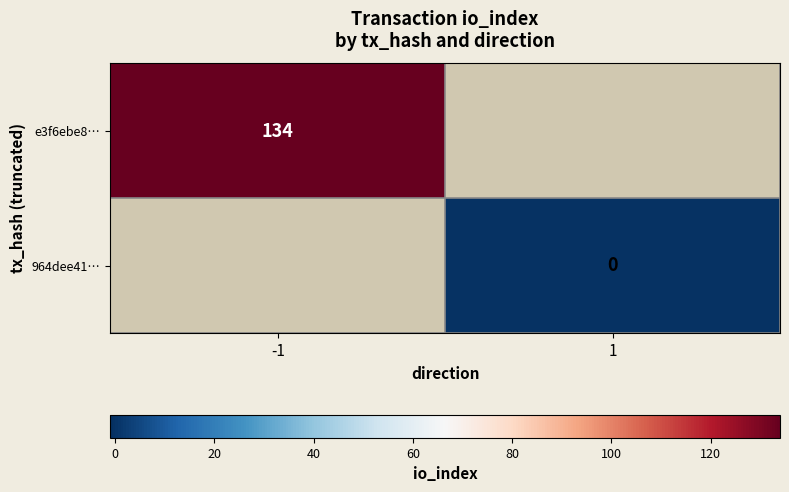

Between 1 and -1, which is larger?

-1